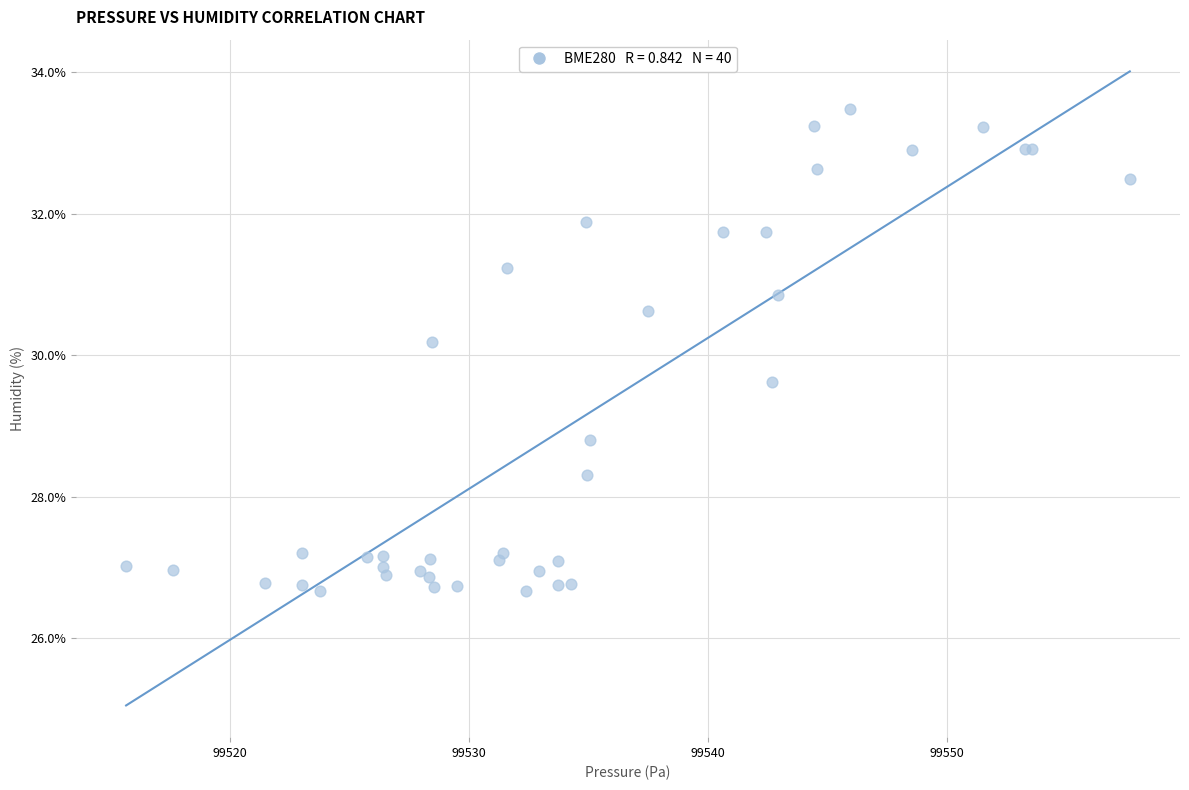

What Y value in the scatter plot is closest to 30?

30.2